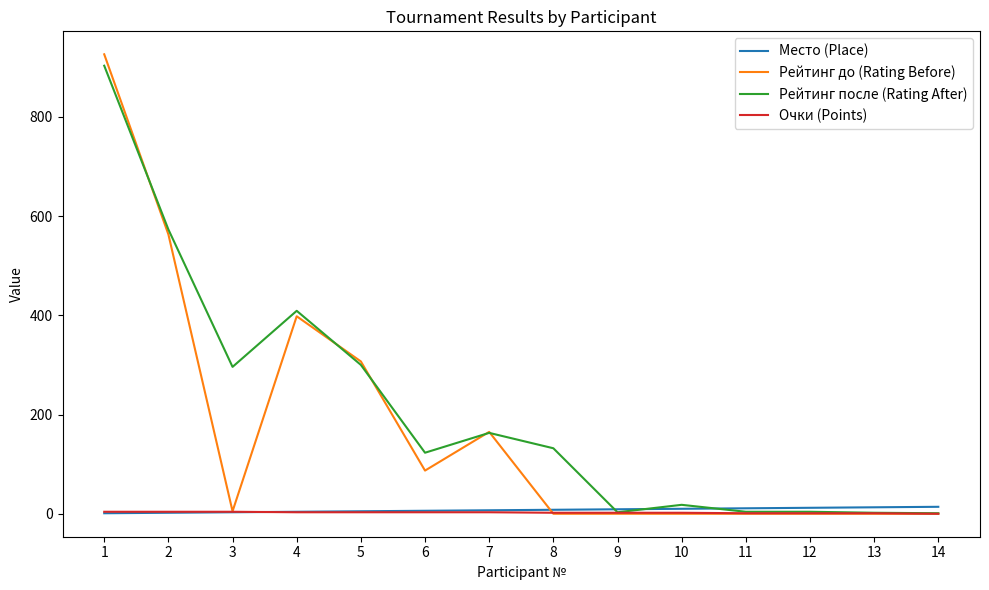

What is the difference between the second highest and second lowest values in the Рейтинг после (Rating After) series?

571